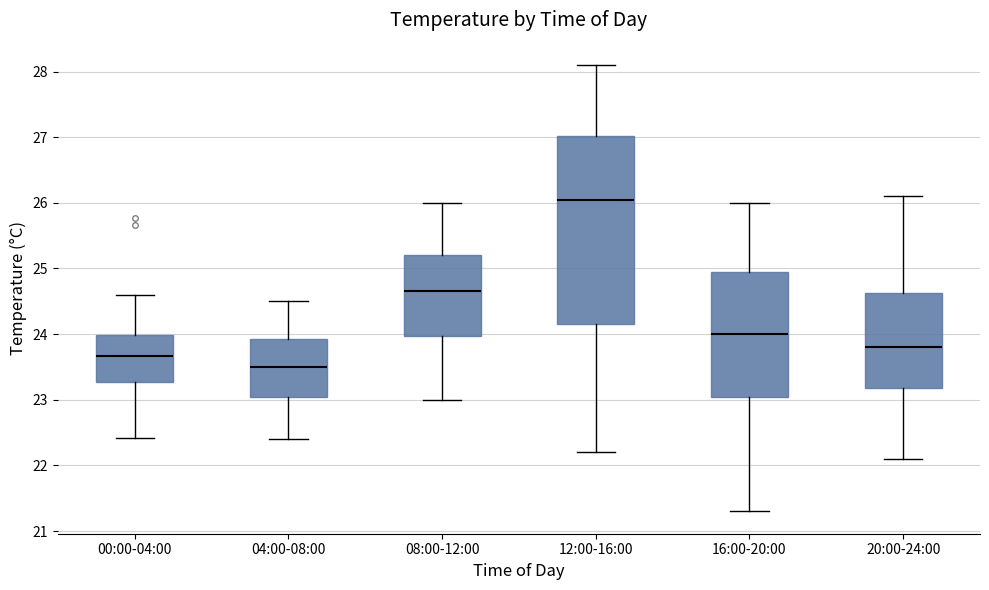

Where does the median line of the box for 00:00-04:00 sit on the y-axis? The values are not printed on the chart, so give them approximately, as read against the axis.

23.7